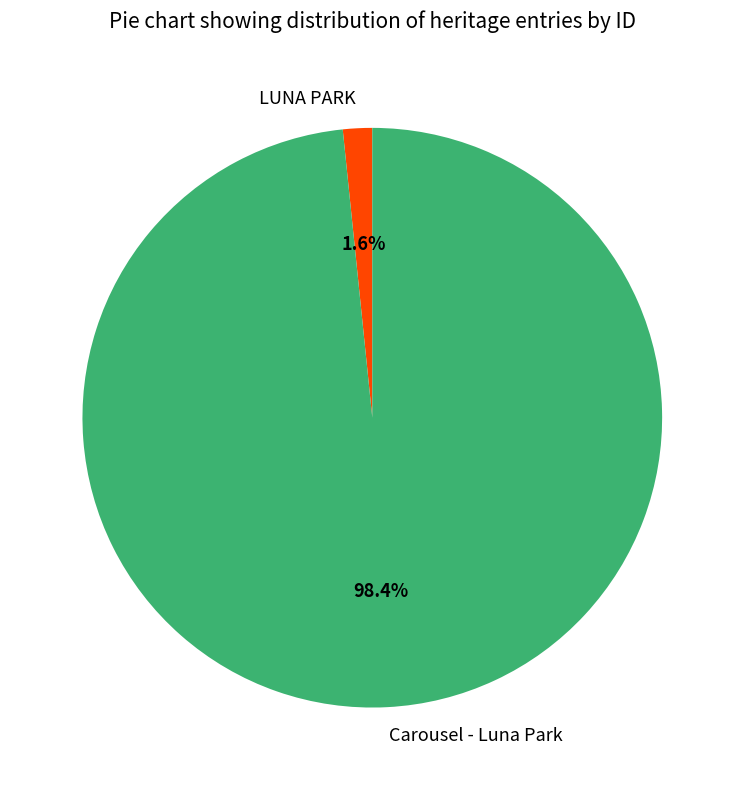

What is the total percentage of LUNA PARK and Carousel - Luna Park?

100.0%